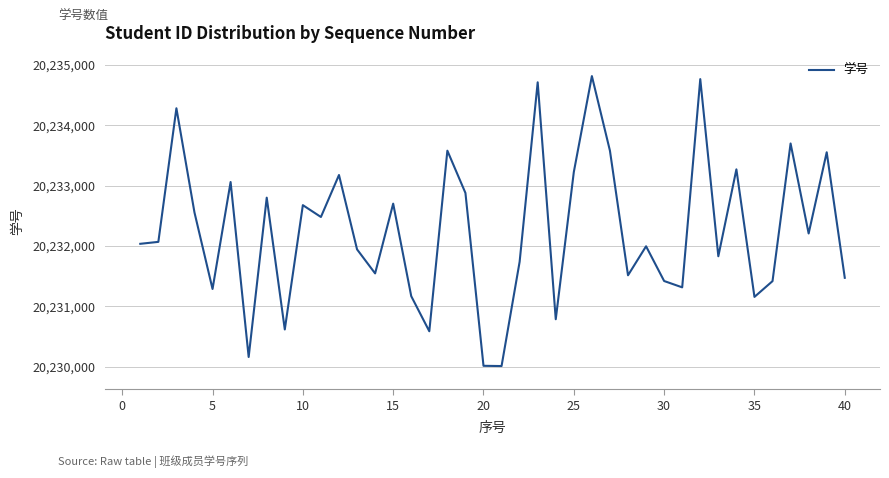

How many values are below 20232068?

20